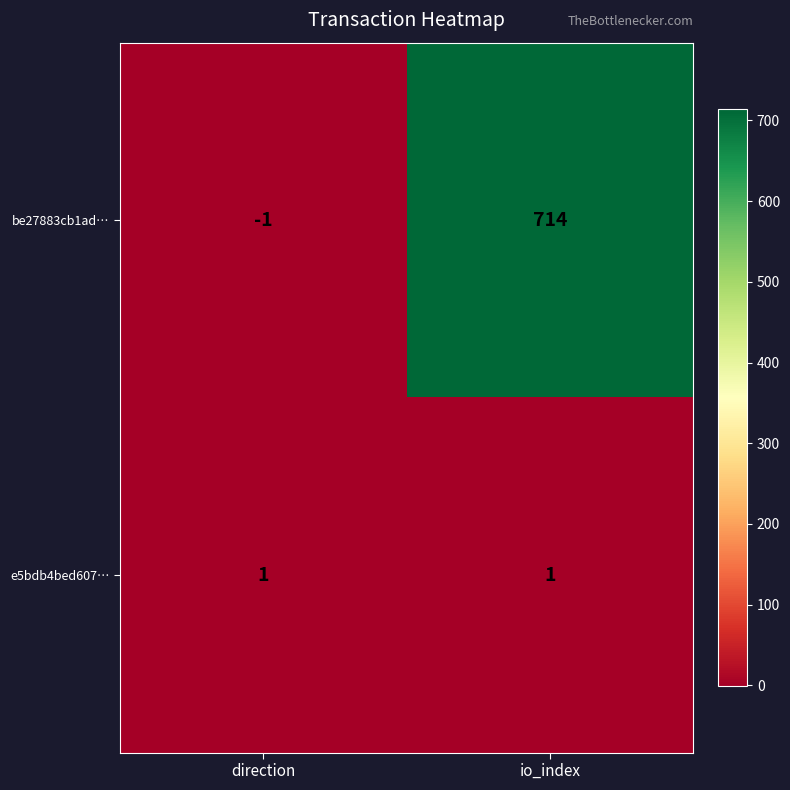

How many distinct data groups are displayed?

2